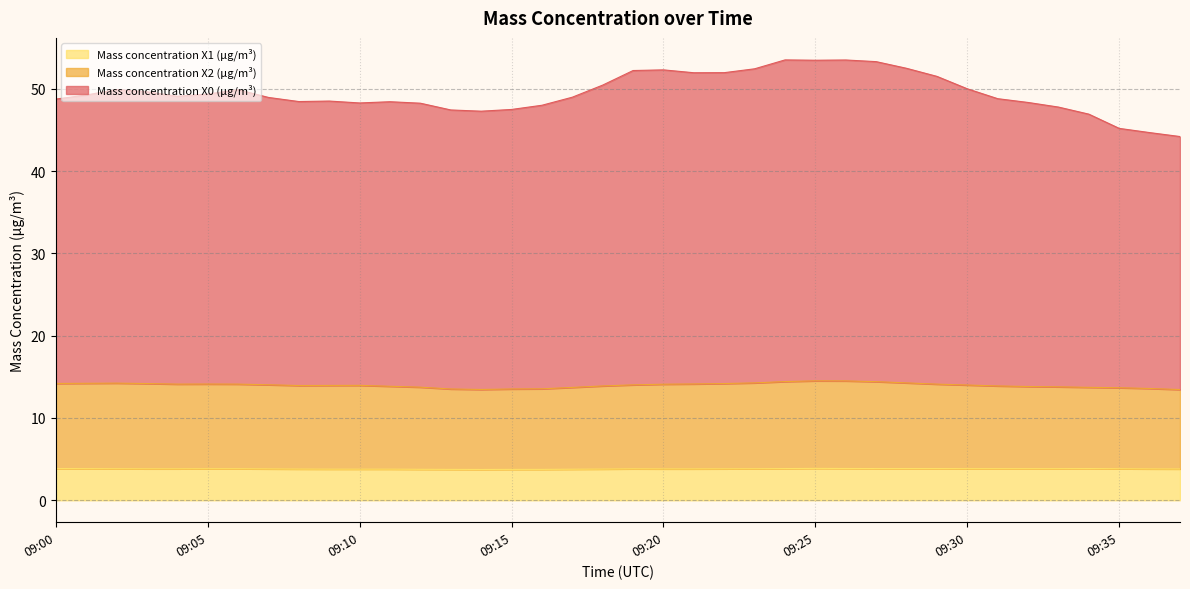

Between 09:30 and 09:37, which series saw the biggest shift?

Mass concentration X0 (μg/m³)